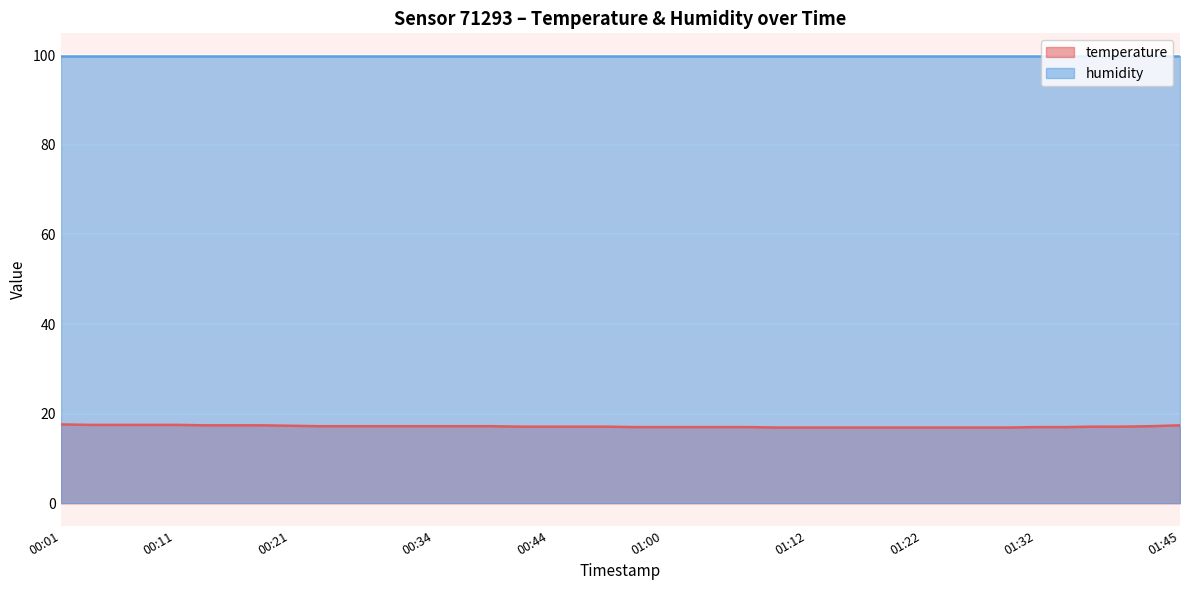

What is the minimum value shown in the chart?

16.9